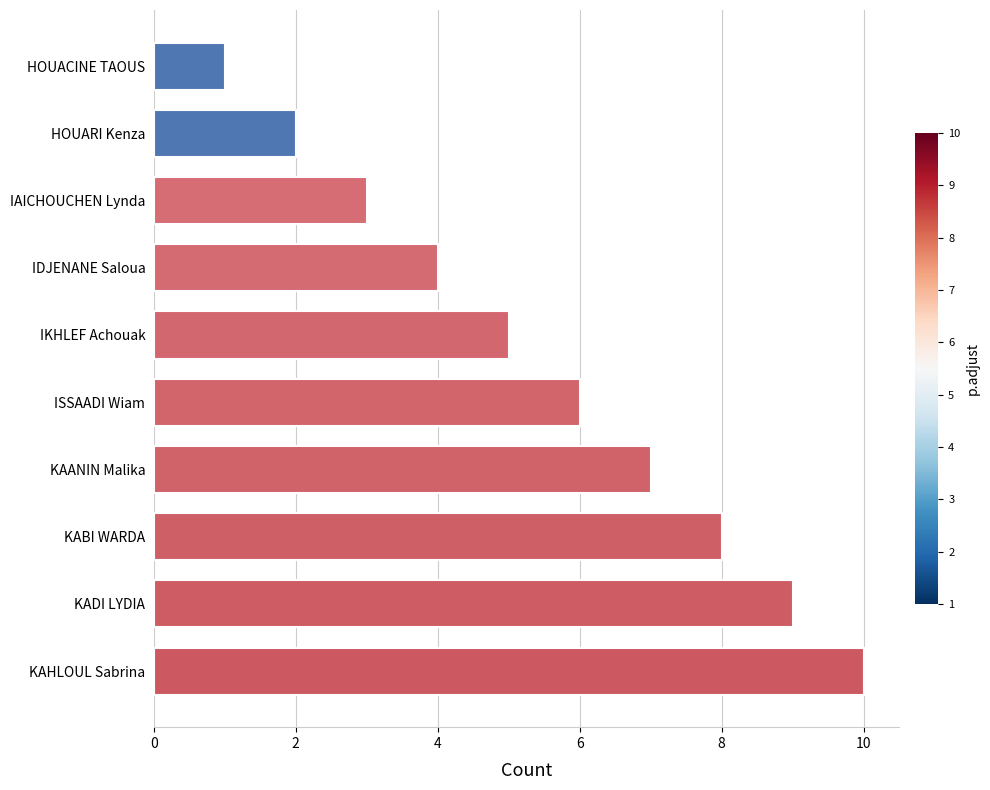

What is the smallest value displayed?

1